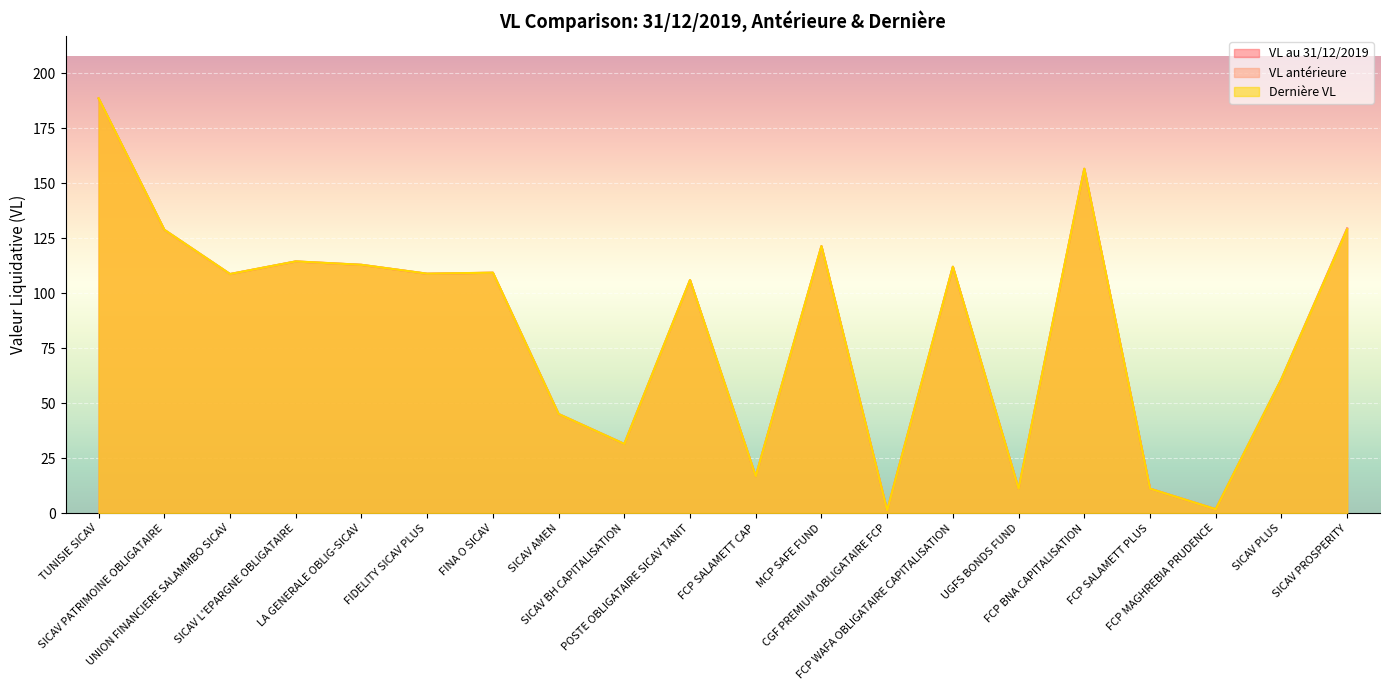

How many times do Dernière VL and VL antérieure cross each other?

1